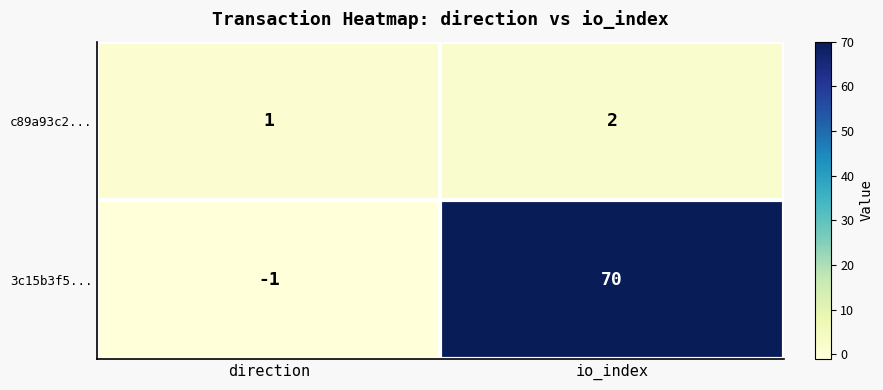

How many series are shown in this chart?

2